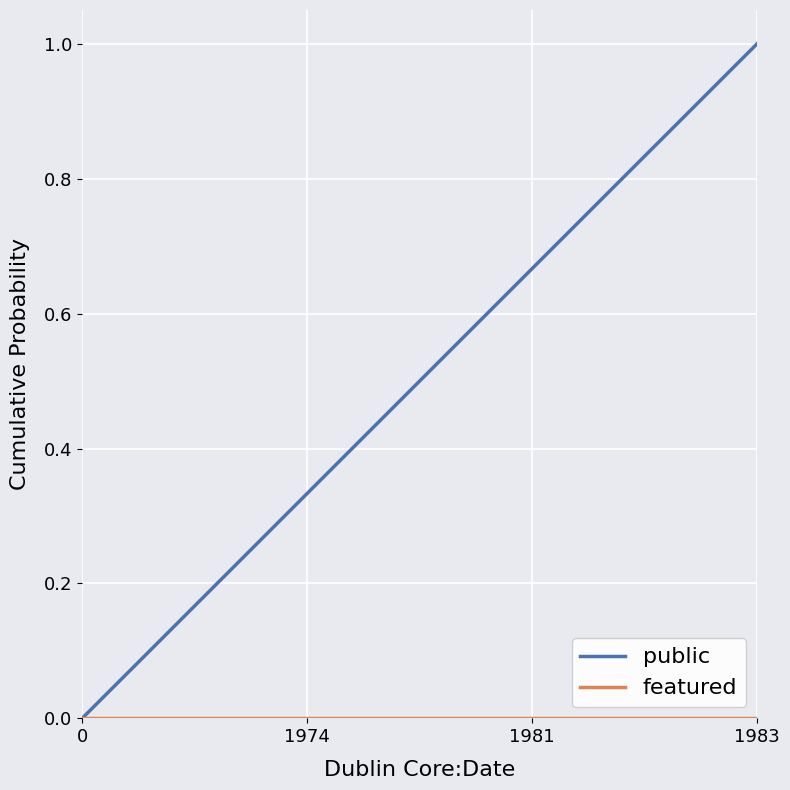

Which series has the widest spread of values?

public